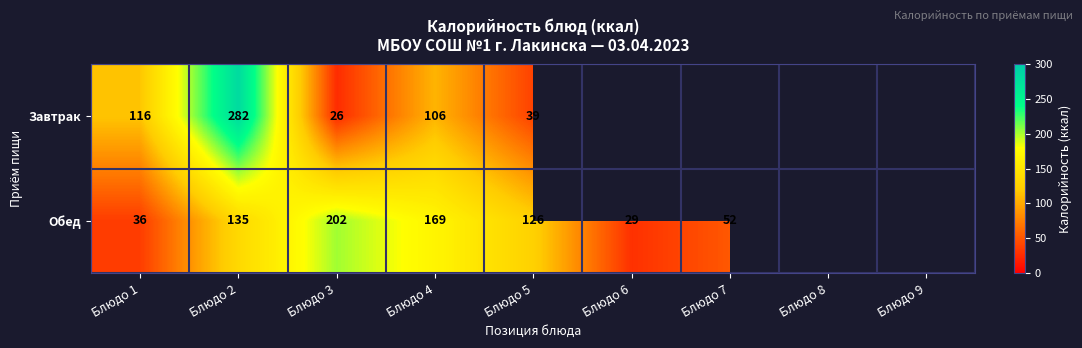

The value of Обед at Блюдо 6 is 41. True or false?

False